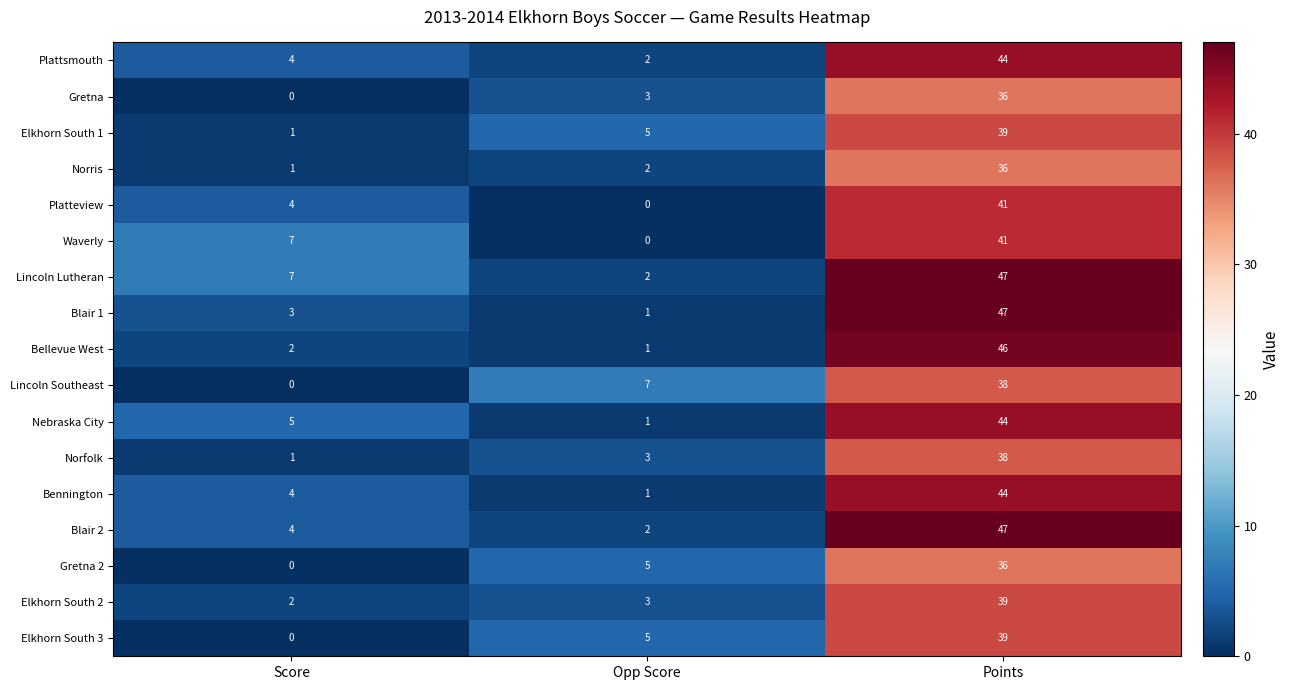

At which category is the sum across all series the highest?

Points